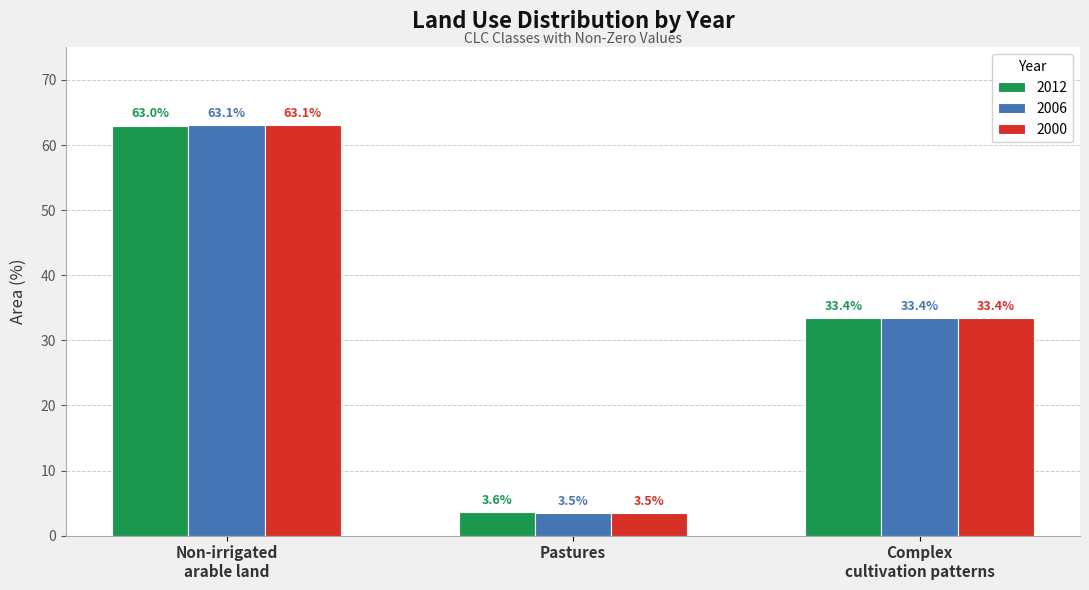

What is the total value across all series at Pastures?

10.6